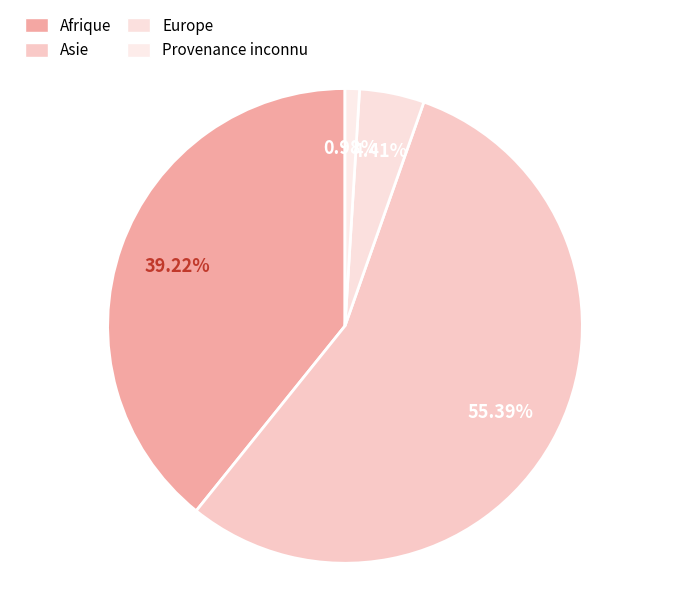

Count the number of slices in the pie.

4